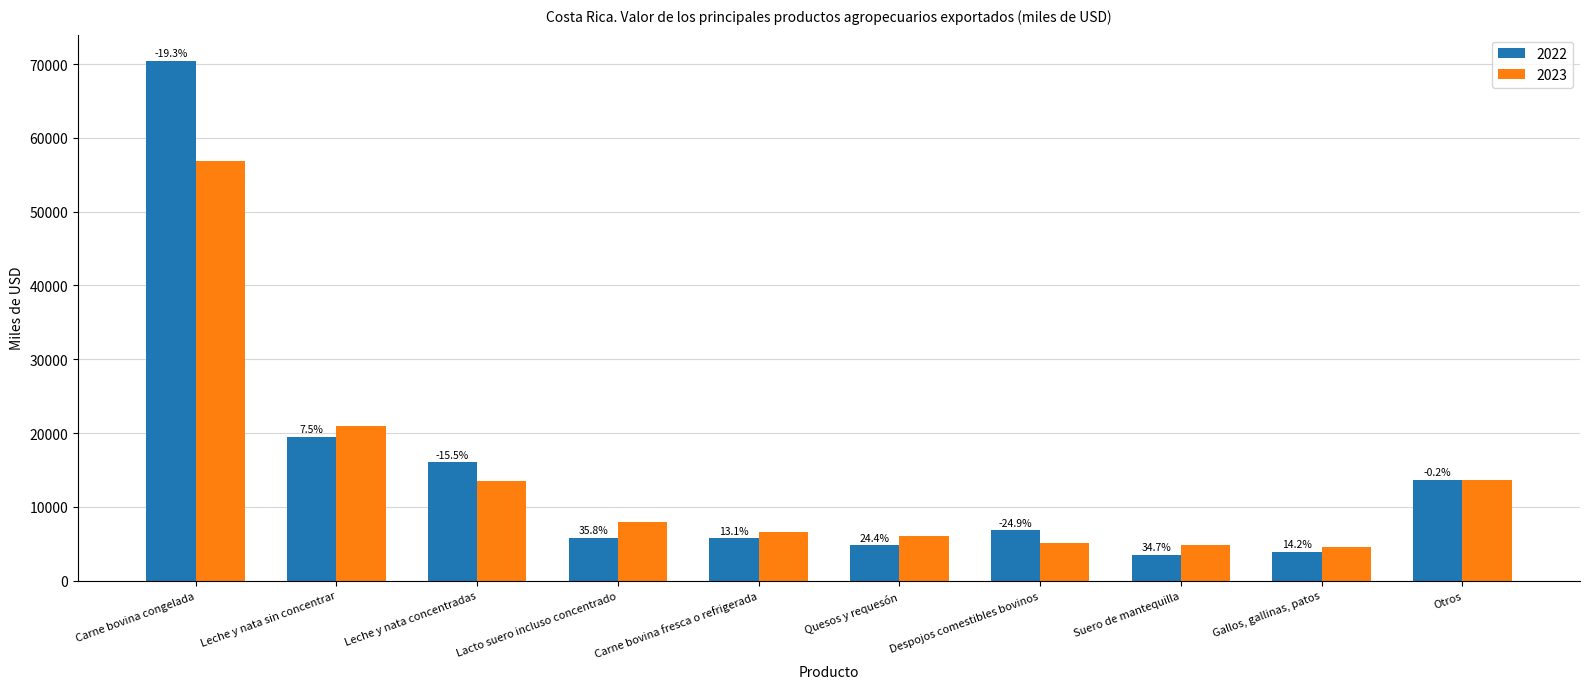

What is the difference between the maximum and minimum values in the 2022 series?

66937.8